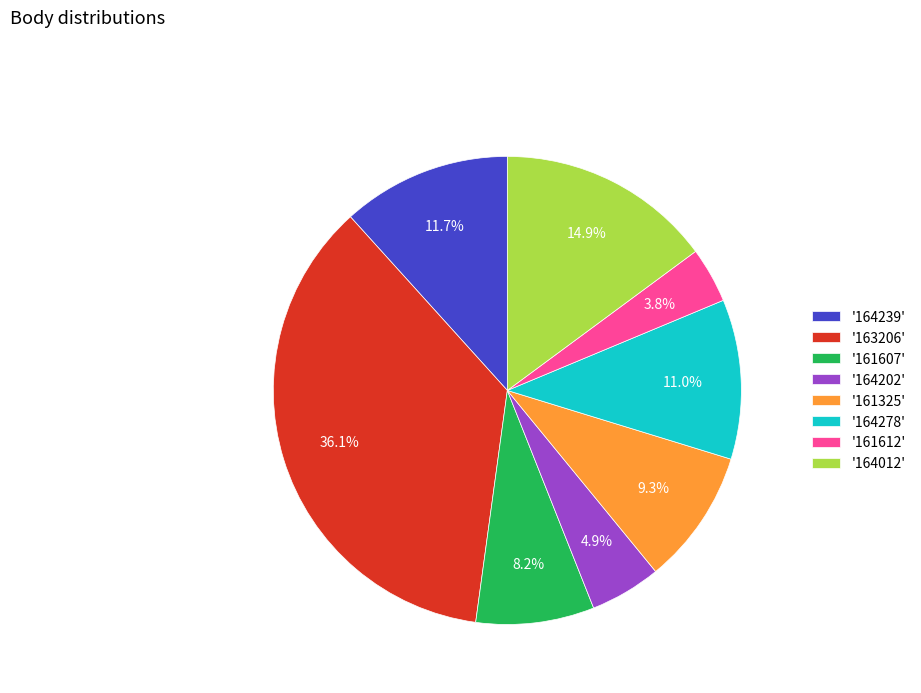

What is the ratio of the value at '161607' to the value at '164239'?

0.7